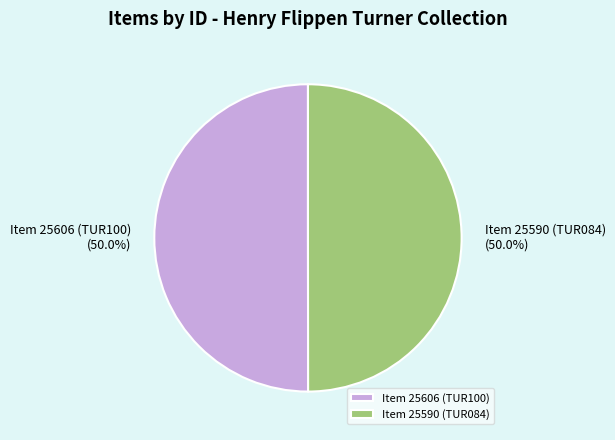

The Item 25606 (TUR100) slice represents 39% of the pie. True or false?

False